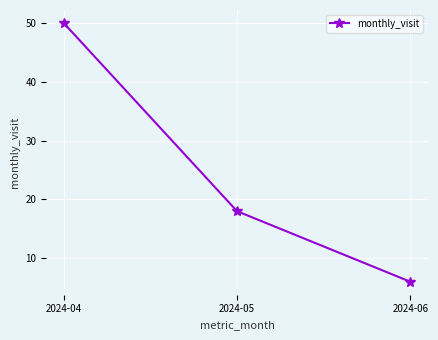

Reading left to right, extract all data points from this chart.

2024-04=50	2024-05=18	2024-06=6